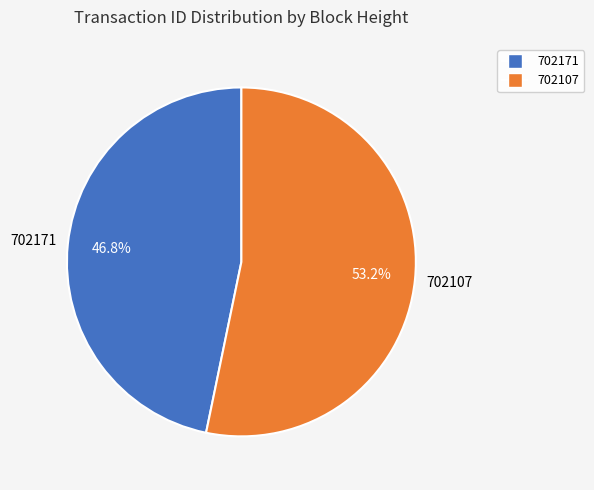

Which has a higher value, 702171 or 702107?

702107